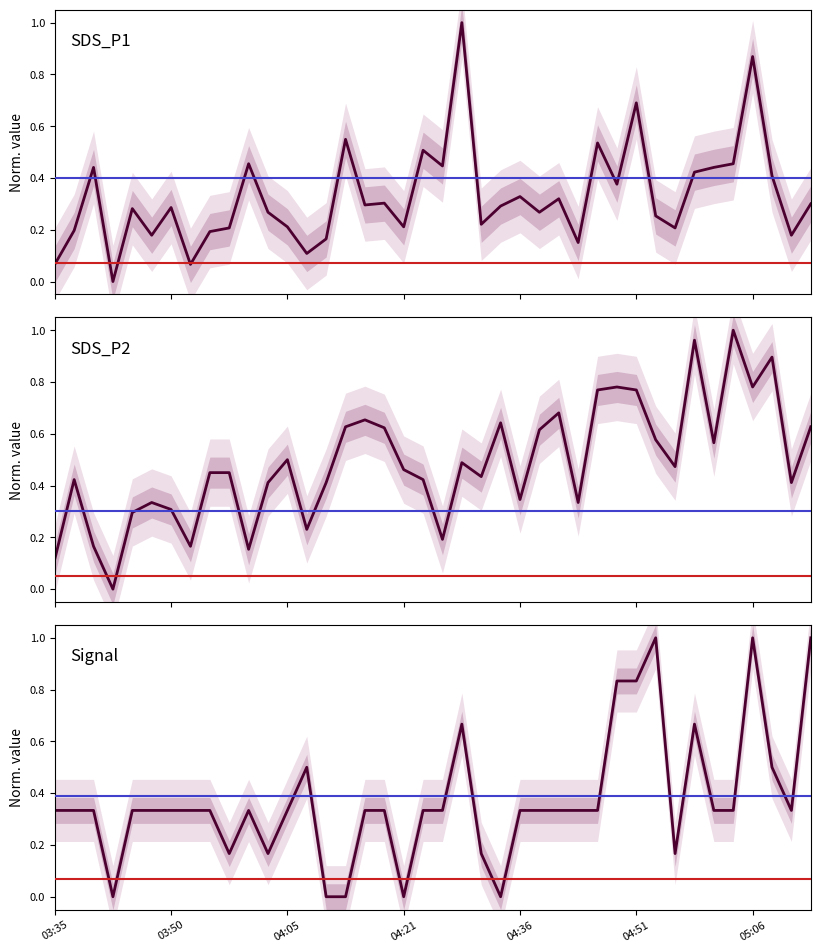

Reading left to right, list all the values displayed in this chart.

SDS_P1: 0.1	0.2	0.4	0.0	0.3	0.2	0.3	0.1	0.2	0.2	0.5	0.3	0.2	0.1	0.2	0.5	0.3	0.3	0.2	0.5	0.4	1.0	0.2	0.3	0.3	0.3	0.3	0.2	0.5	0.4	0.7	0.3	0.2	0.4	0.4	0.5	0.9	0.4	0.2	0.3
SDS_P2: 0.1	0.4	0.2	0.0	0.3	0.3	0.3	0.2	0.4	0.4	0.2	0.4	0.5	0.2	0.4	0.6	0.7	0.6	0.5	0.4	0.2	0.5	0.4	0.6	0.3	0.6	0.7	0.3	0.8	0.8	0.8	0.6	0.5	1.0	0.6	1.0	0.8	0.9	0.4	0.6
Signal: 0.3	0.3	0.3	0.0	0.3	0.3	0.3	0.3	0.3	0.2	0.3	0.2	0.3	0.5	0.0	0.0	0.3	0.3	0.0	0.3	0.3	0.7	0.2	0.0	0.3	0.3	0.3	0.3	0.3	0.8	0.8	1.0	0.2	0.7	0.3	0.3	1.0	0.5	0.3	1.0